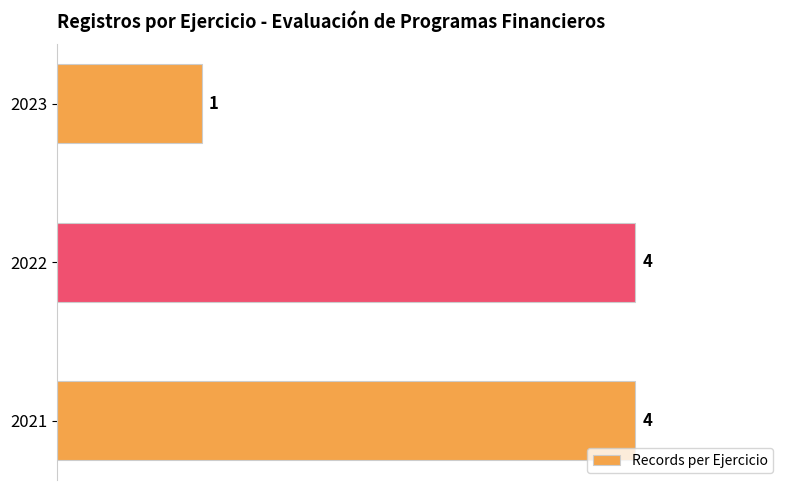

Which has a higher value, 2021 or 2023?

2021